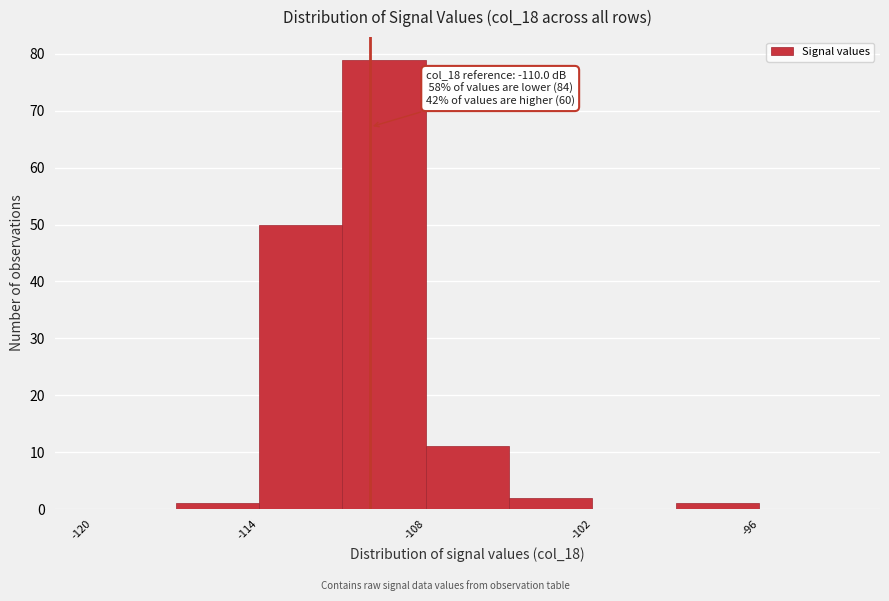

Around what value on the x-axis is the tallest bar? Give the approximate position of its centre, as read against the axis.

-109